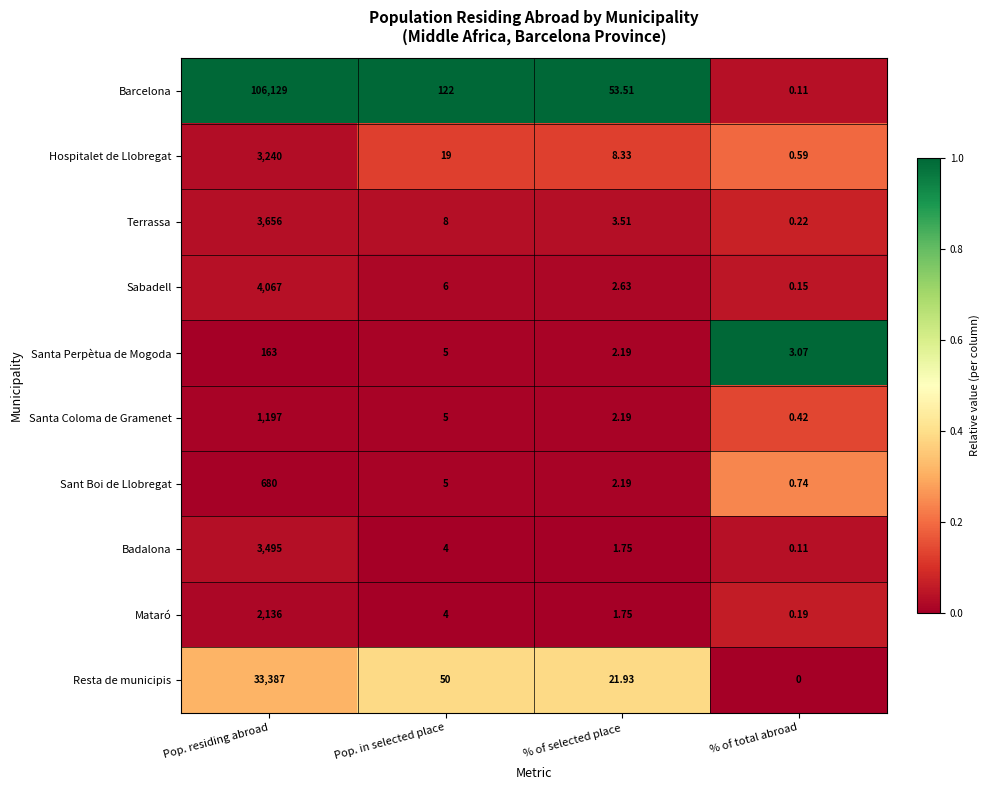

Where does the Hospitalet de Llobregat series first go above 19?

Pop. residing abroad